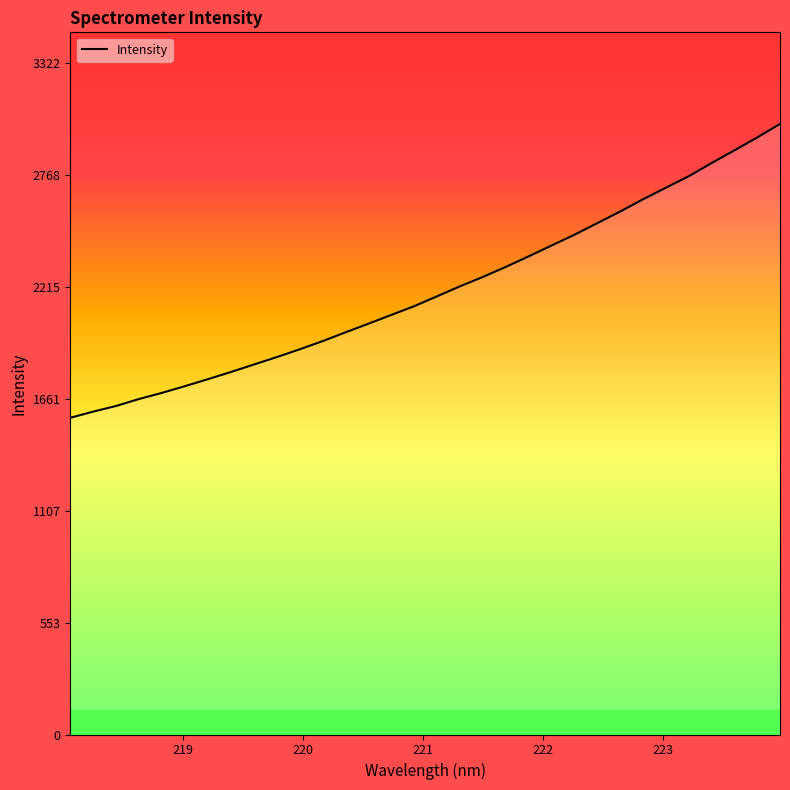

How many categories are shown in the chart?

32